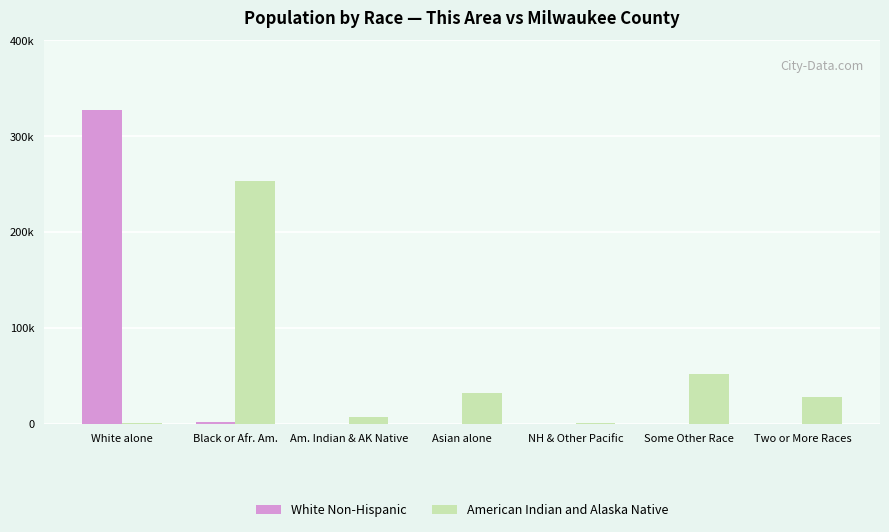

Where is White Non-Hispanic nearest to the value 163787?

Black or Afr. Am.